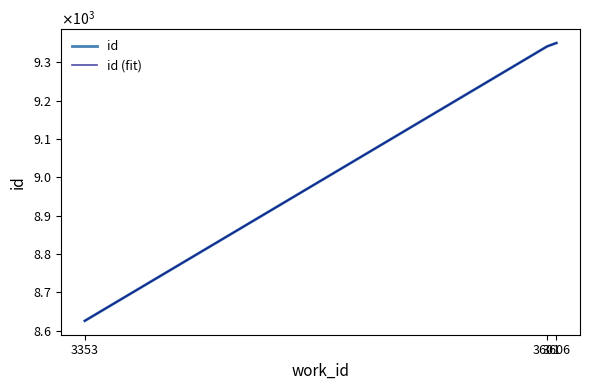

Is it true that id equals 13527 at 3601?

False